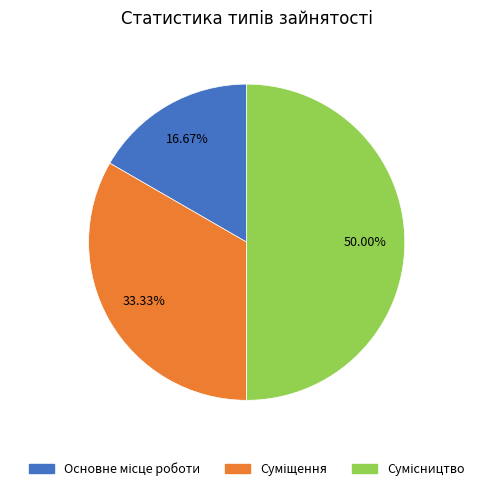

How many slices are in this pie chart?

3